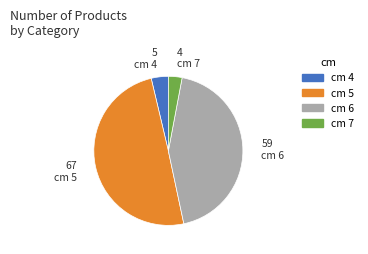

Combined, do cm 5 and cm 7 account for over 50%?

Yes